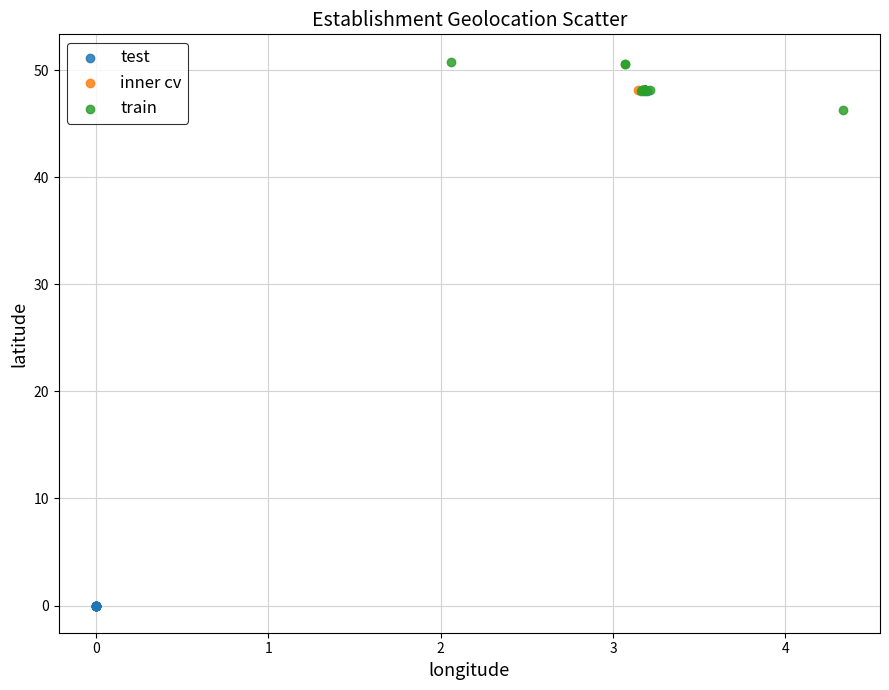

Which series has the widest spread of Y values?

test